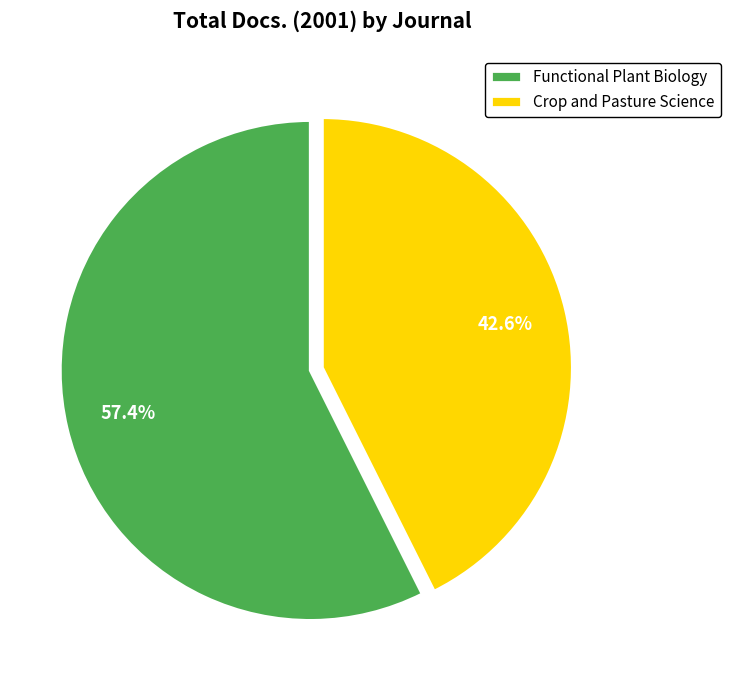

What portion of the pie excludes Crop and Pasture Science?

57.4%